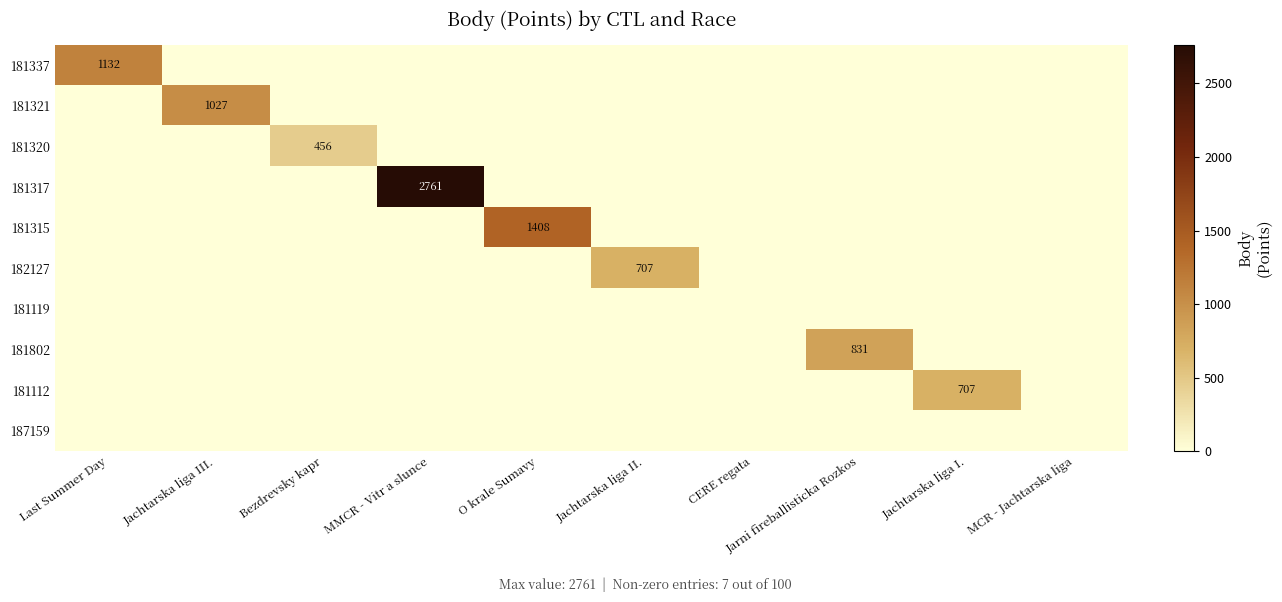

What is the difference between the highest and lowest values at Jachtarska liga II.?

707